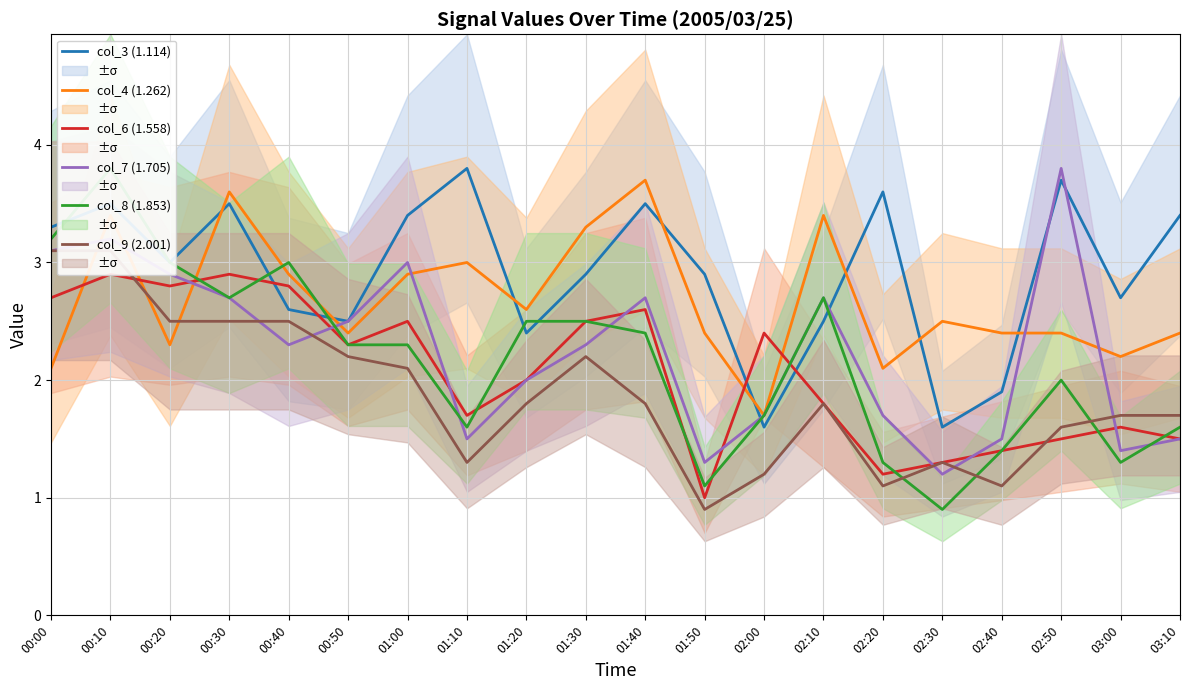

Is it true that col_6 (1.558) equals 2.8 at 00:40?

True